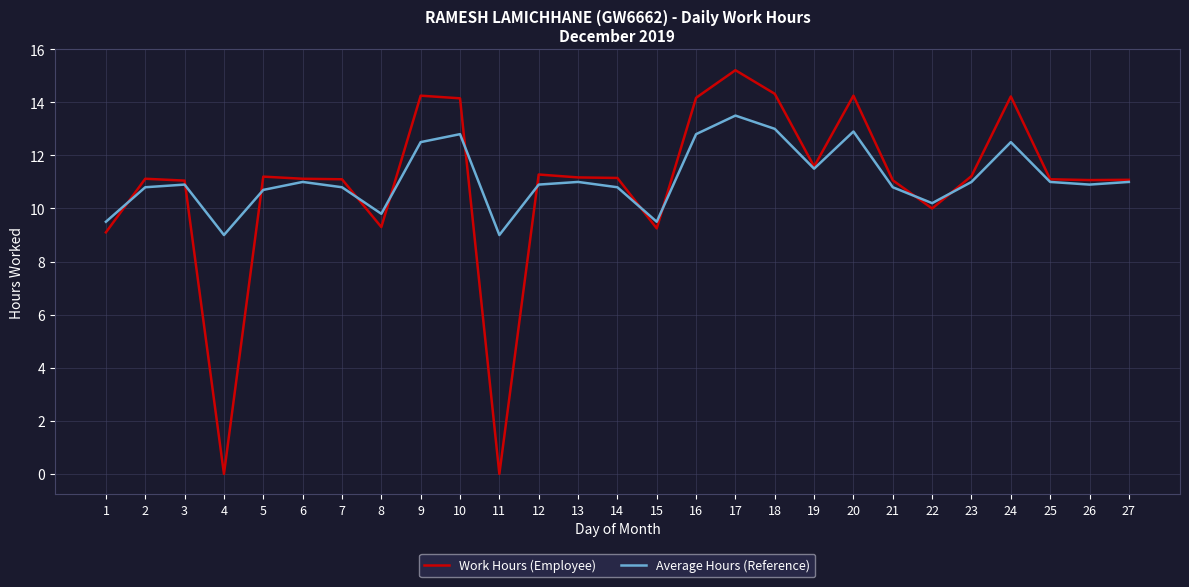

What is the total value across all series at 10?

27.0